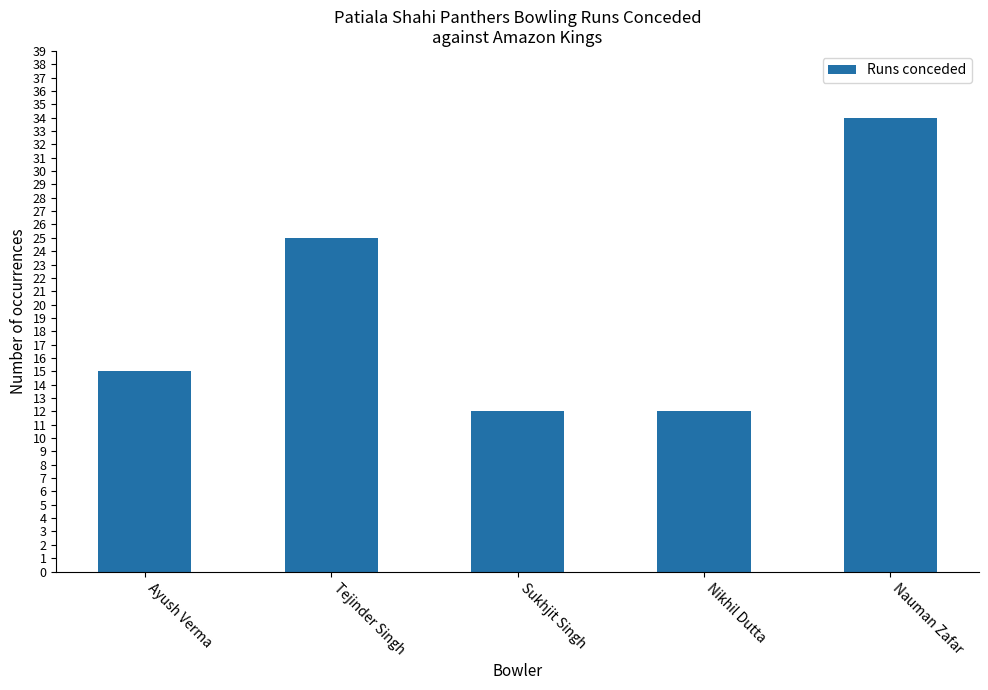

What is the value of the 5th bar from the left?

34